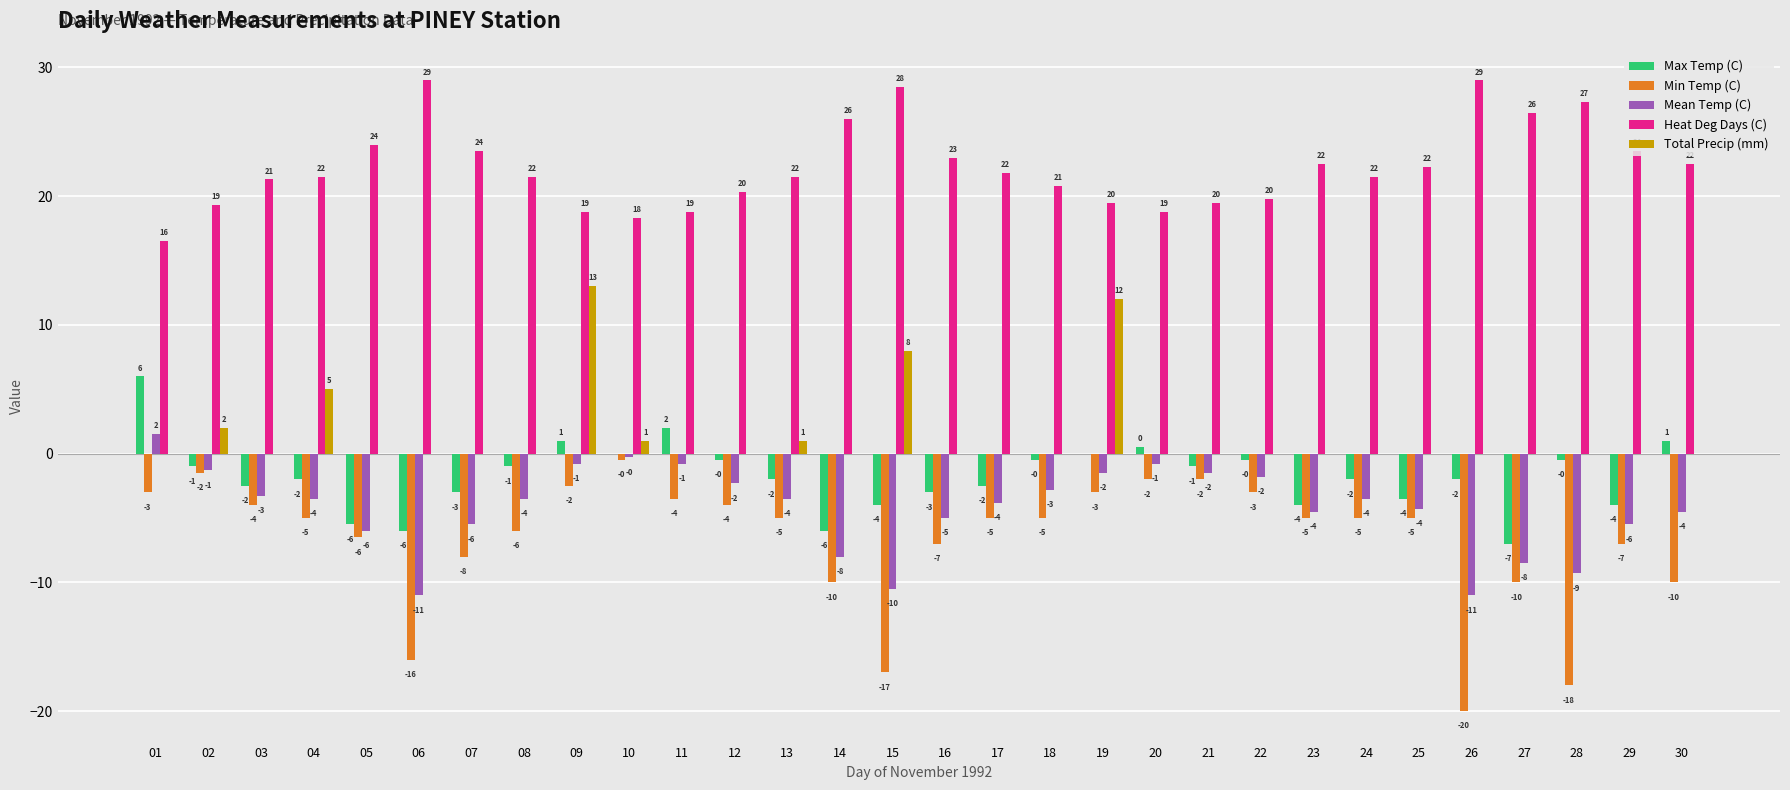

Is it true that Min Temp (C) equals -17.0 at 15?

True